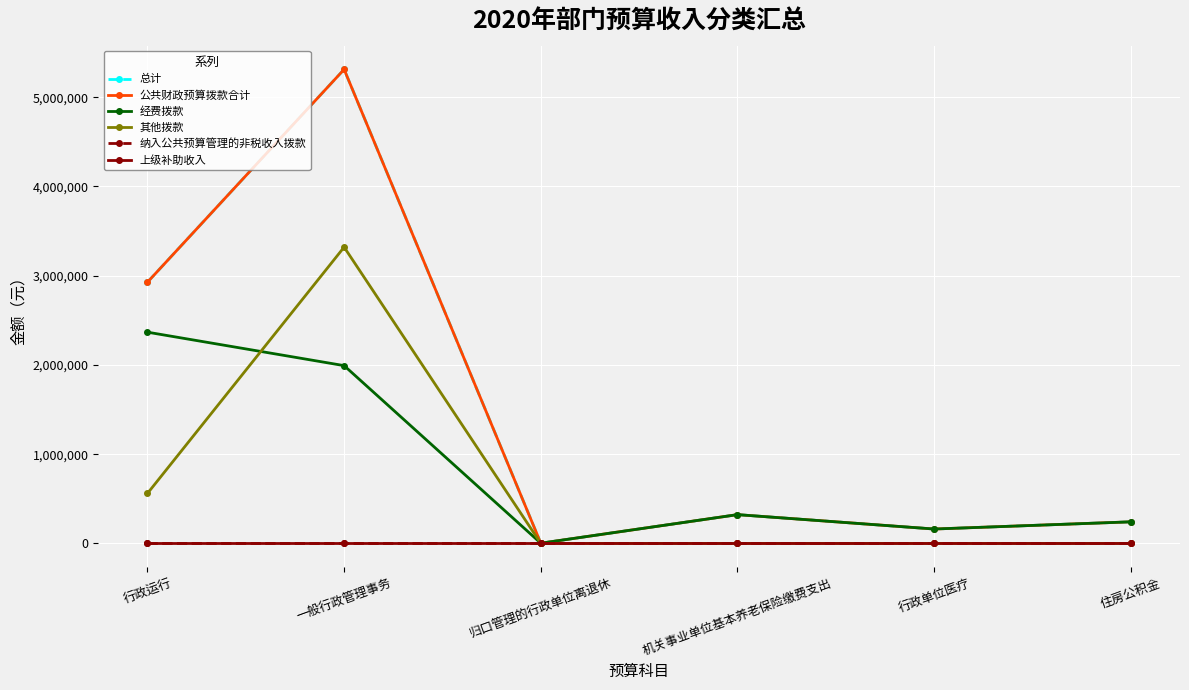

Is this an area chart (filled region under the line)?

No